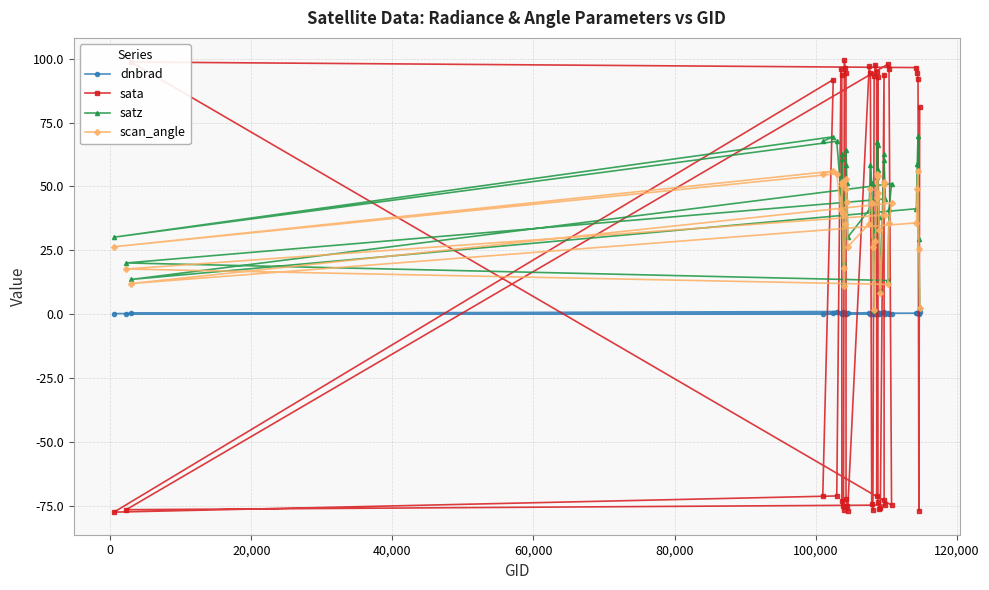

What are all the series names shown in the legend?

dnbrad, sata, satz, scan_angle